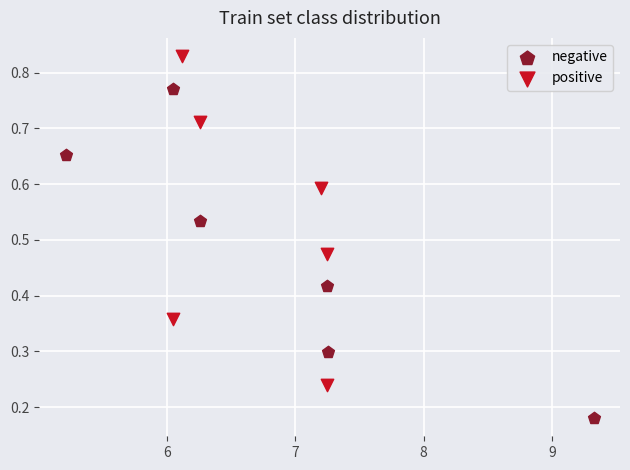

Which series reaches the maximum Y coordinate?

positive